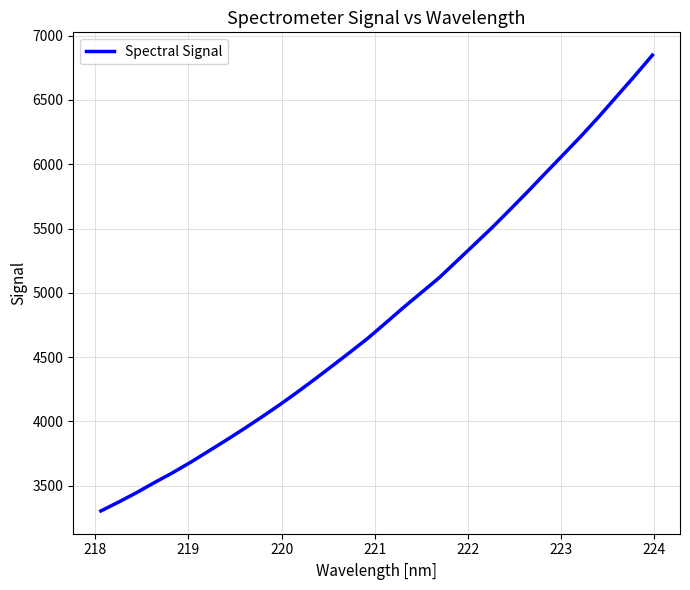

What is the maximum value shown in the chart?

6848.1